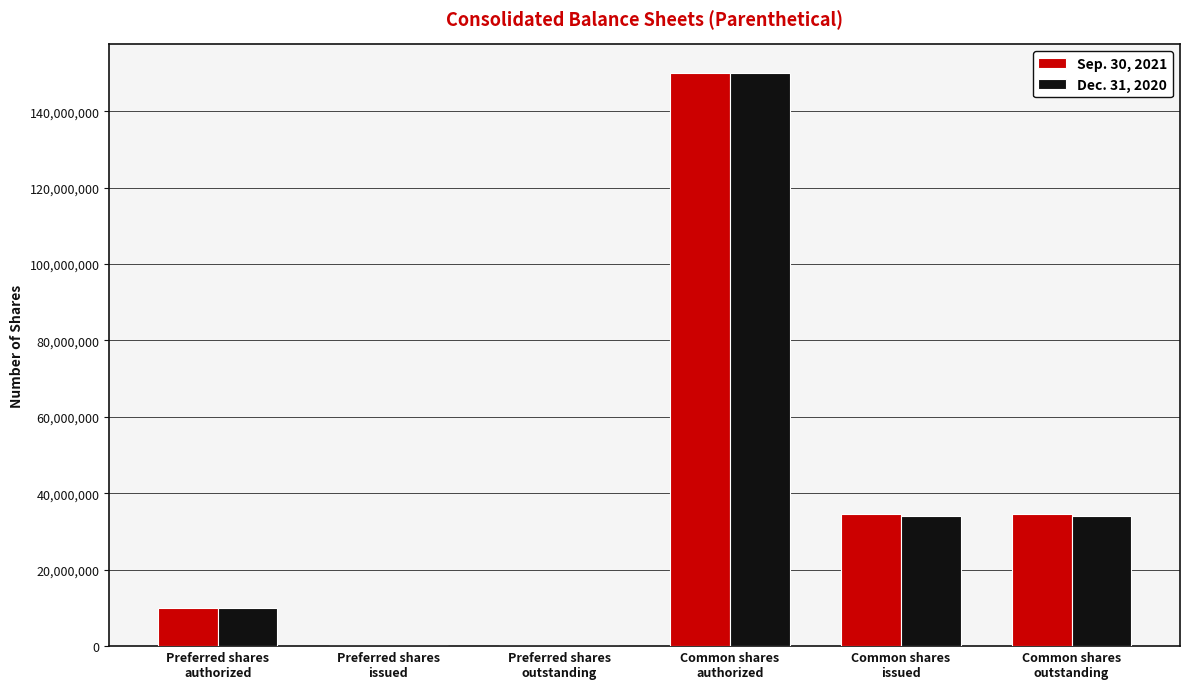

What is the average value of the Sep. 30, 2021 series?

38199846